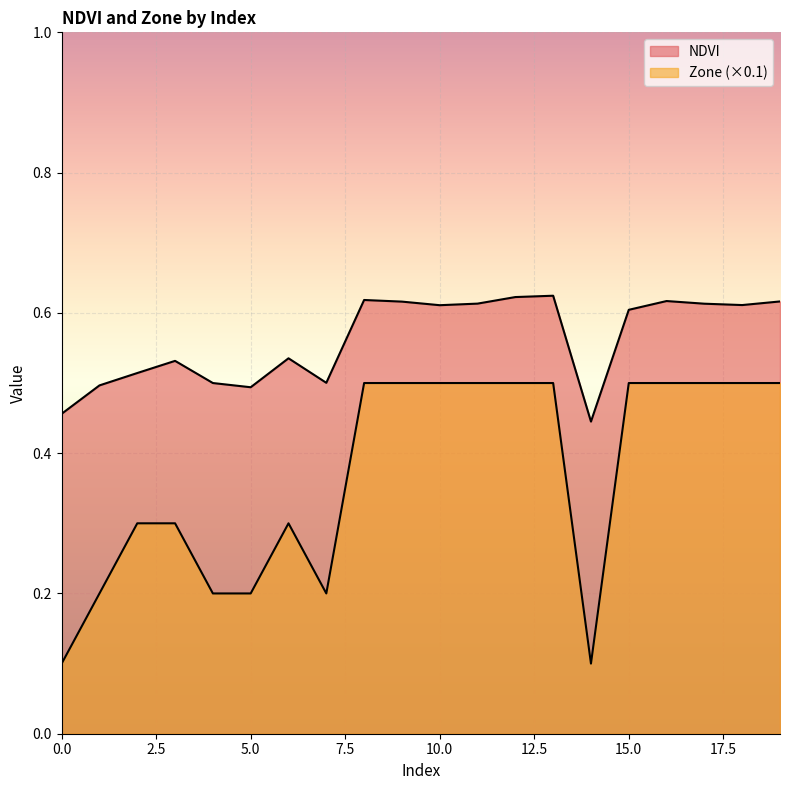

How many lines are shown in the chart?

2